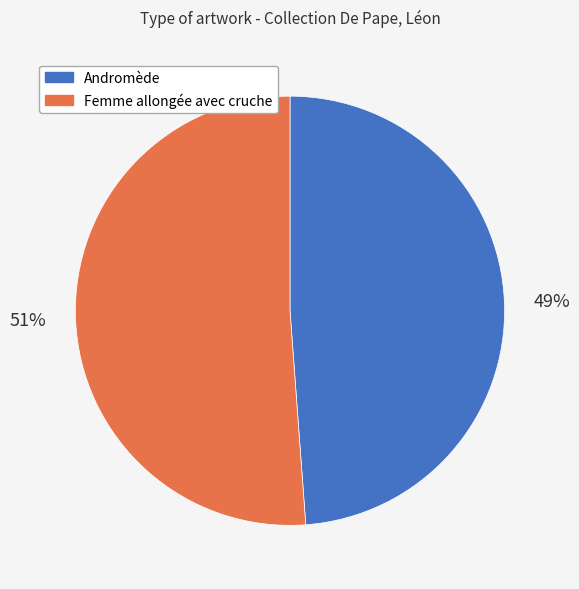

Is it true that Andromède is 36% of the pie?

False